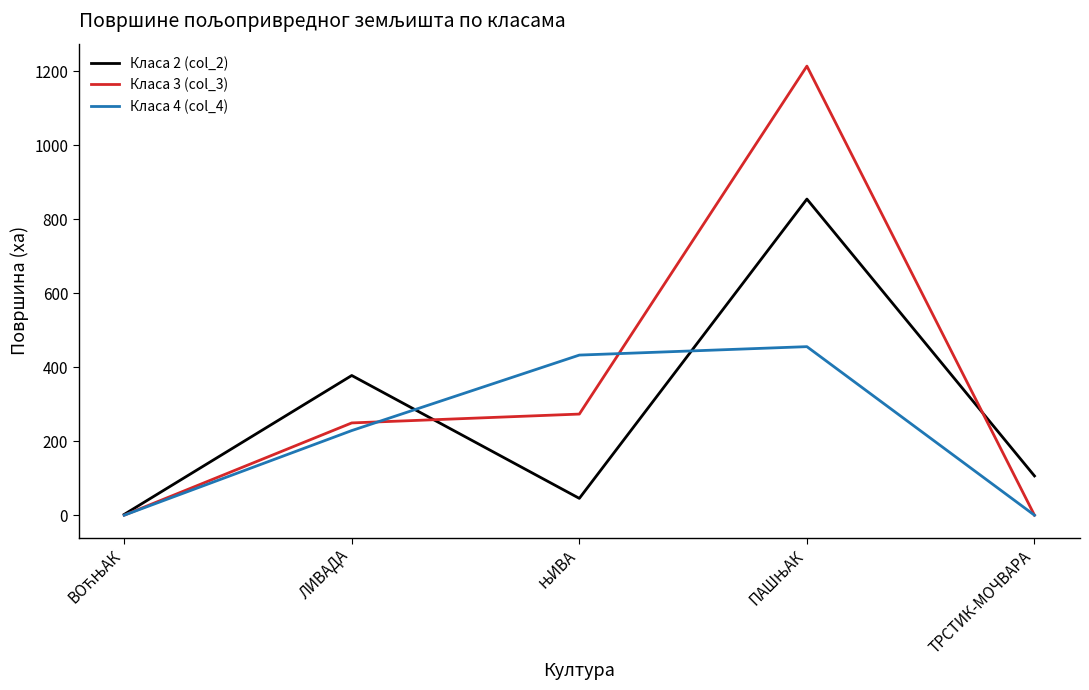

True or false: Класа 3 (col_3) has a value of 249.4 at ЛИВАДА.

True